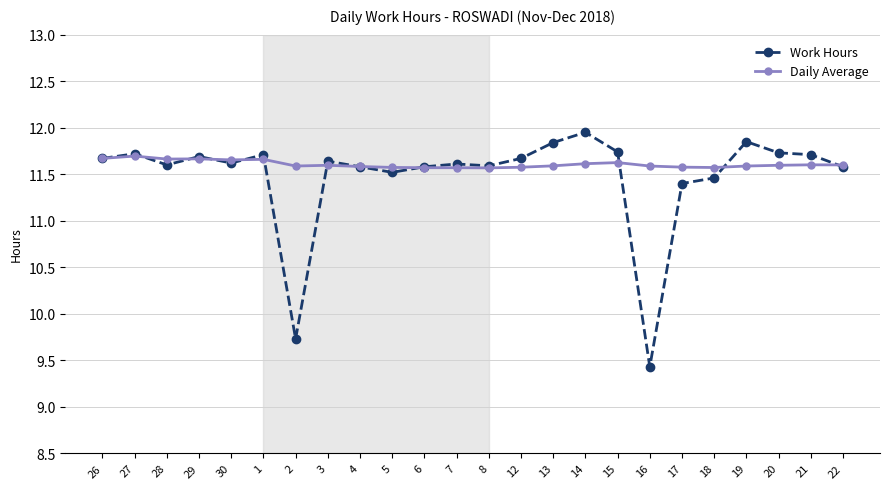

What is the label of the 5th point from the left?

30